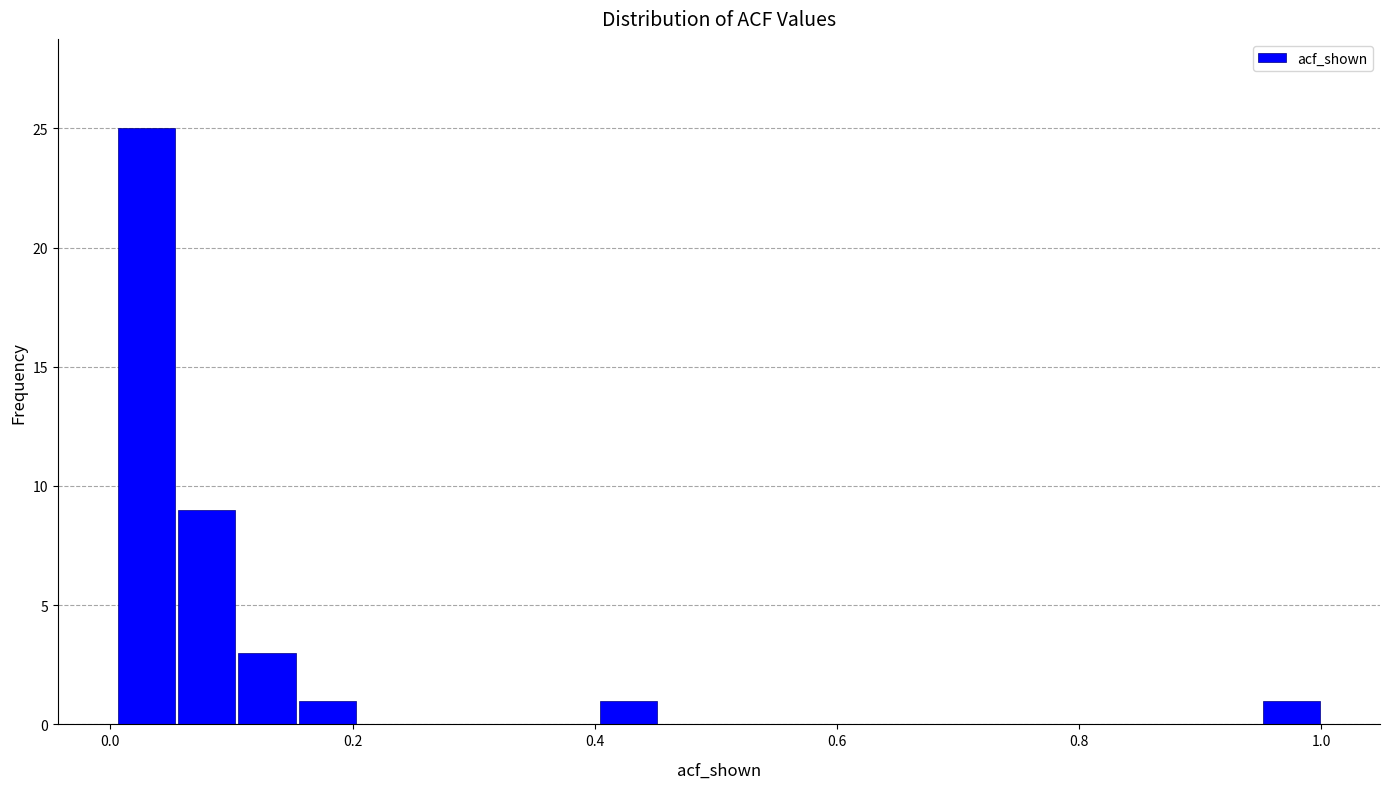

Read against the x-axis, roughly where is the centre of the tallest bar?

0.02